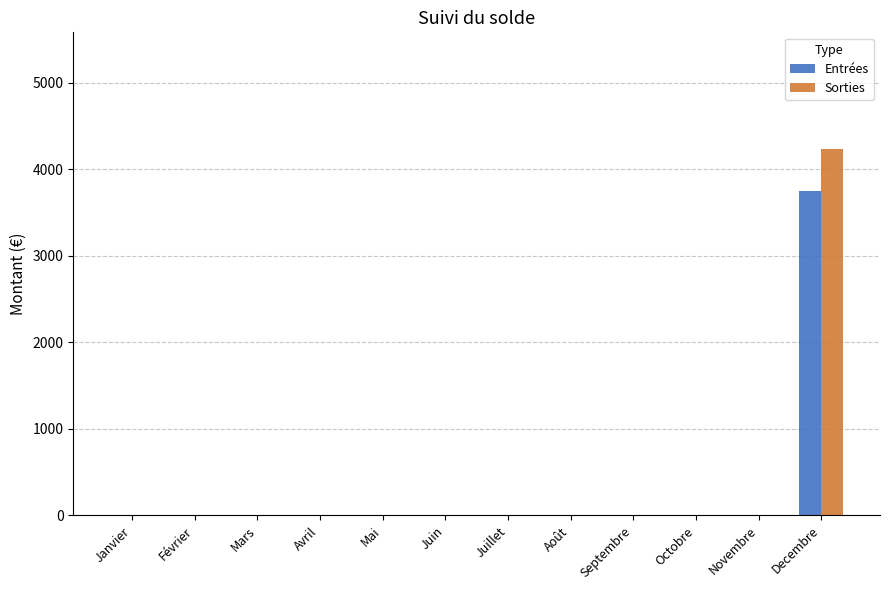

Which category has the highest value in the Entrées series?

Decembre